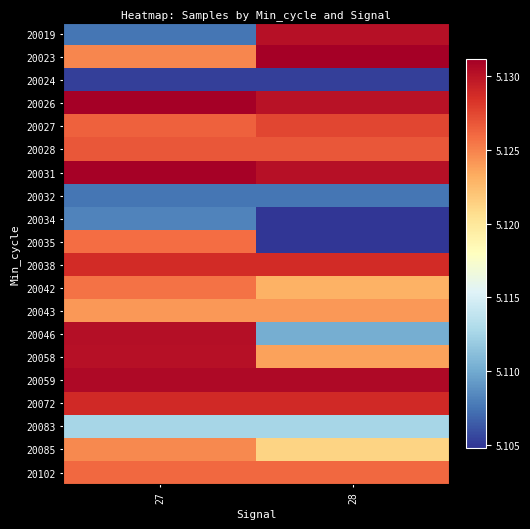

Reading right to left, transcribe all the data shown in this chart.

20019: 28=5130108	27=5107568
20023: 28=5131115	27=5124792
20024: 28=5105299	27=5105299
20026: 28=5129995	27=5131091
20027: 28=5127466	27=5126336
20028: 28=5126803	27=5126803
20031: 28=5130108	27=5130973
20032: 28=5107568	27=5107568
20034: 28=5104855	27=5108217
20035: 28=5104855	27=5125835
20038: 28=5128741	27=5128741
20042: 28=5122999	27=5125626
20043: 28=5124047	27=5124047
20046: 28=5110243	27=5130228
20058: 28=5123707	27=5130174
20059: 28=5130573	27=5130573
20072: 28=5128799	27=5128799
20083: 28=5112632	27=5112632
20085: 28=5121212	27=5124722
20102: 28=5126043	27=5126043